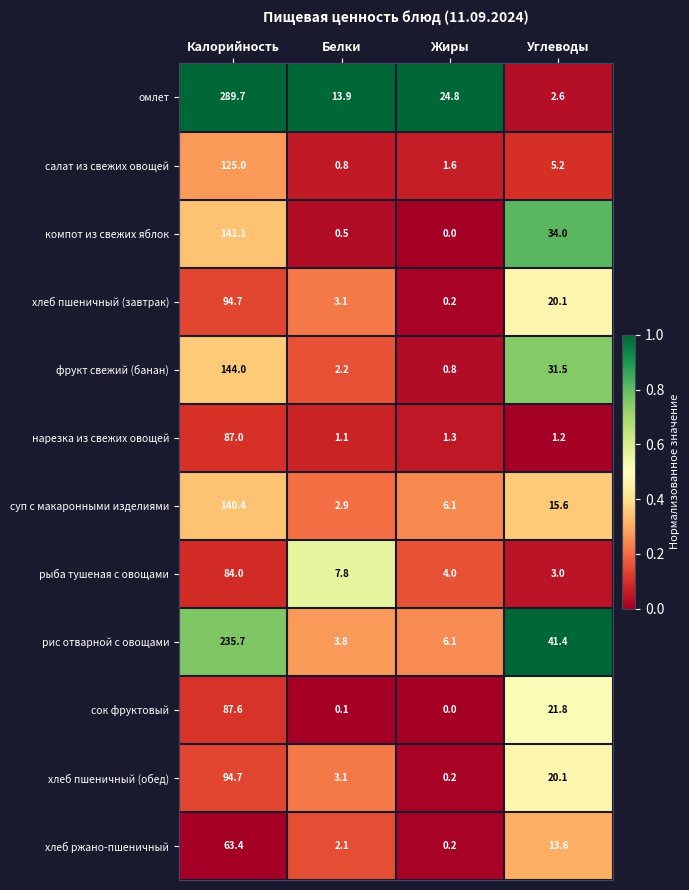

What is the greatest value displayed?

289.7